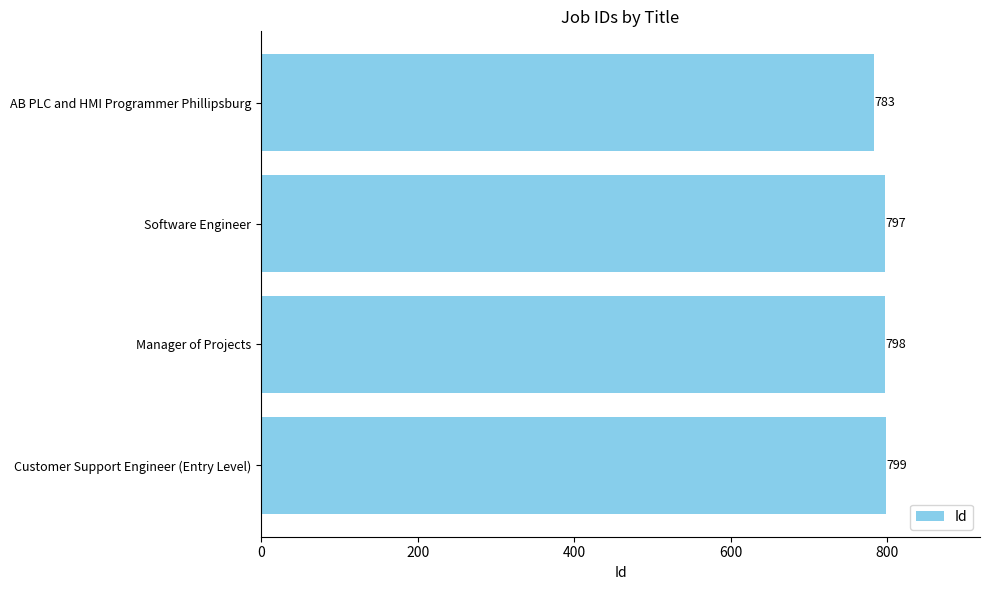

Read the value at AB PLC and HMI Programmer Phillipsburg, to the nearest 5.

785